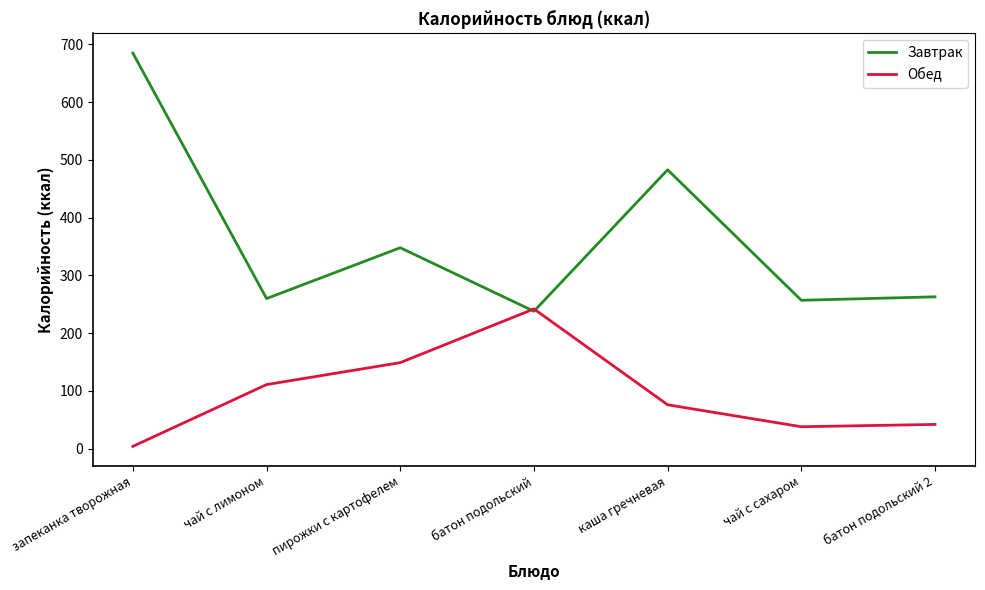

Where do Обед and Завтрак first cross each other?

пирожки с картофелем and батон подольский